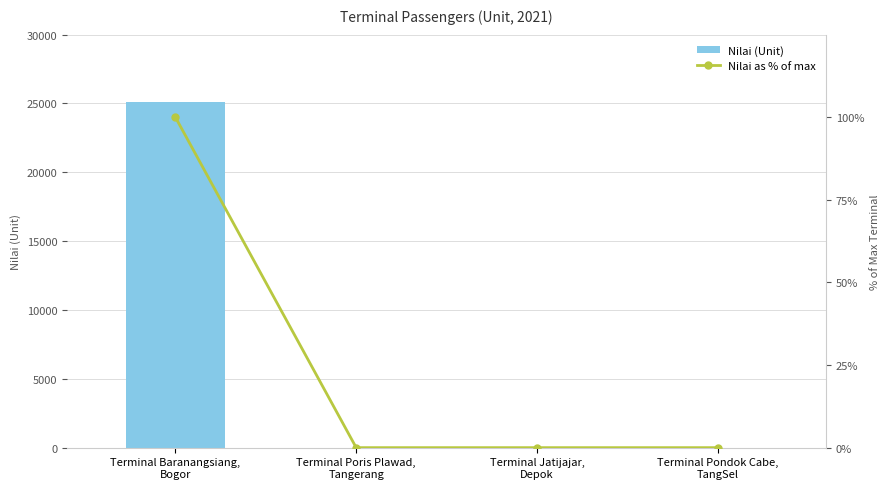

What is the greatest value displayed?

25092